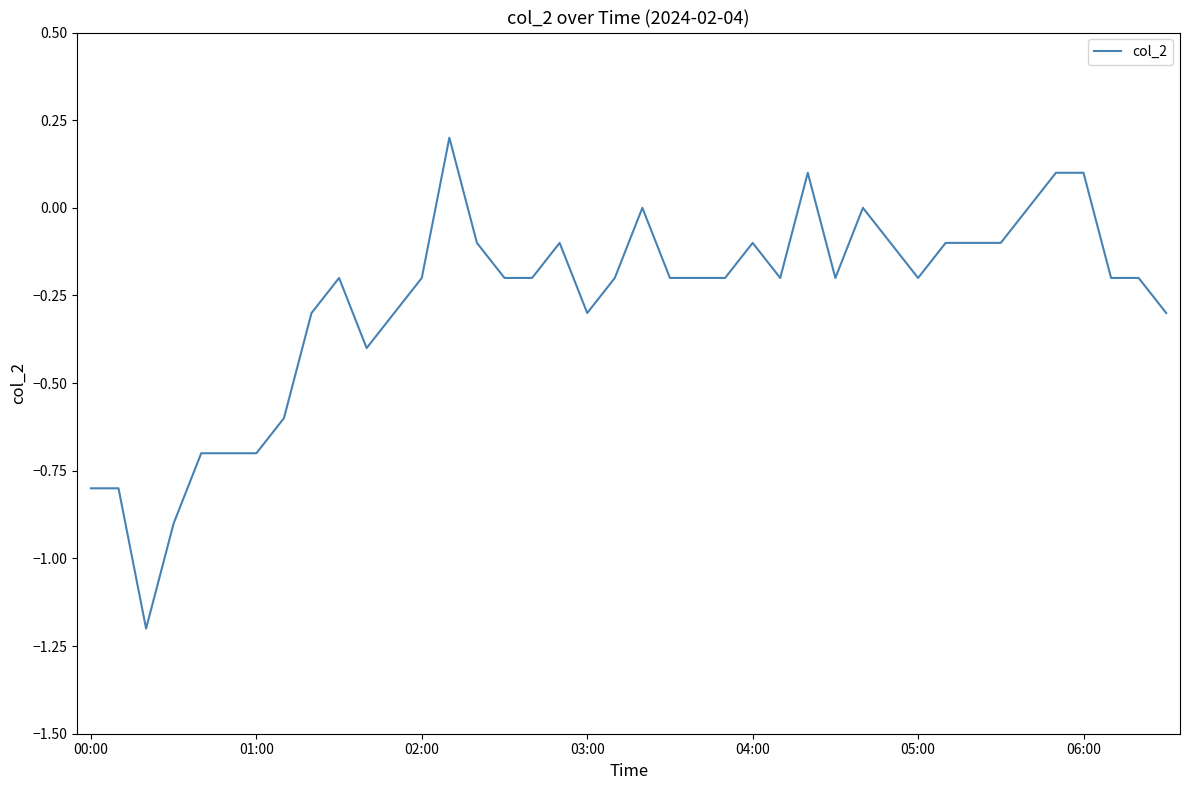

What is the minimum value shown in the chart?

-1.2